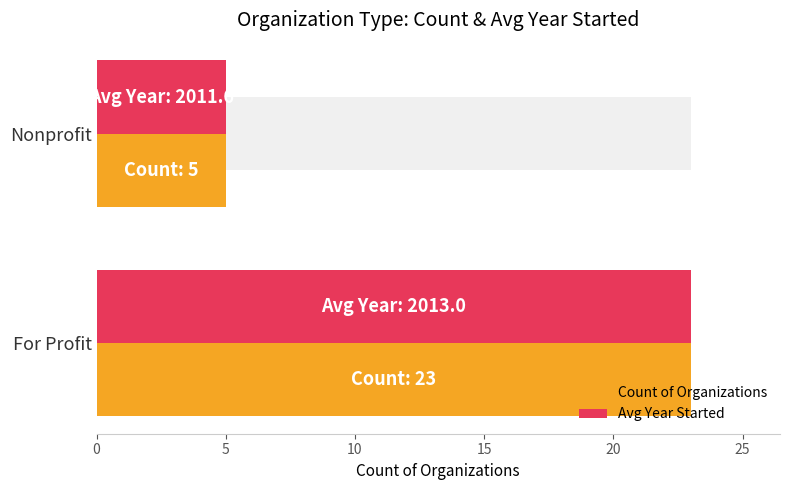

What is the total value across all series at Nonprofit?

10